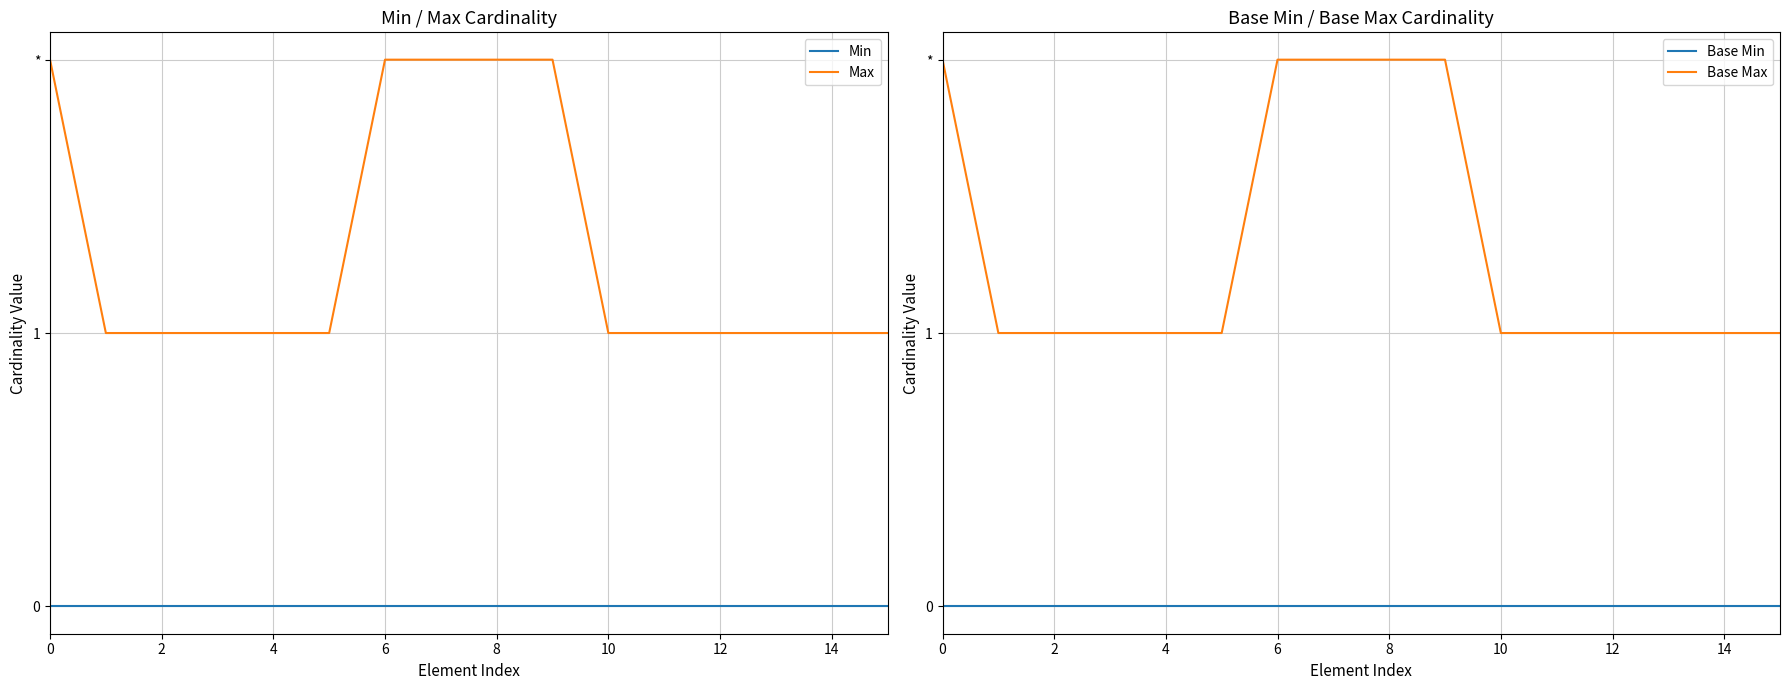

Which has a higher value, 15 or 13?

15